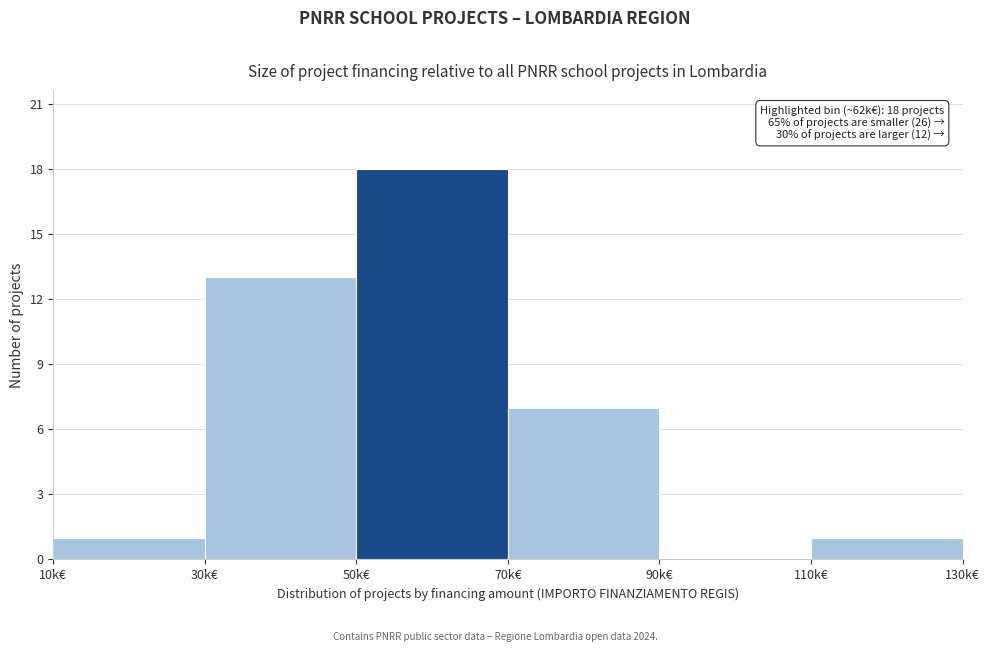

Reading left to right, extract all data points from this chart.

10k€=1	30k€=13	50k€=18	70k€=7	90k€=0	110k€=1